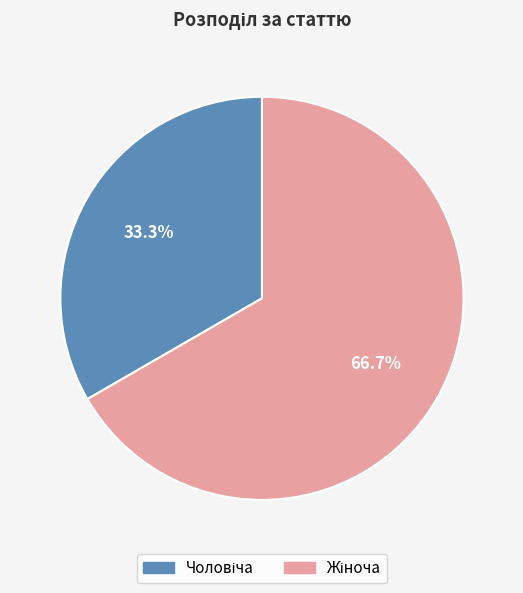

Is there any slice that represents more than half of the pie?

Yes